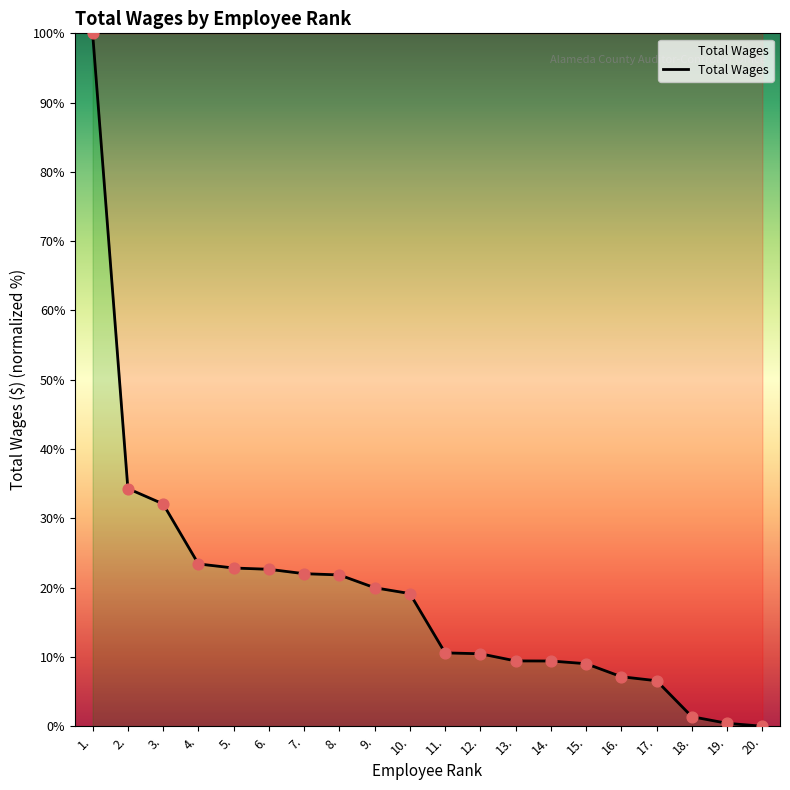

What is the change in value from 14. to 19.?

-9.0